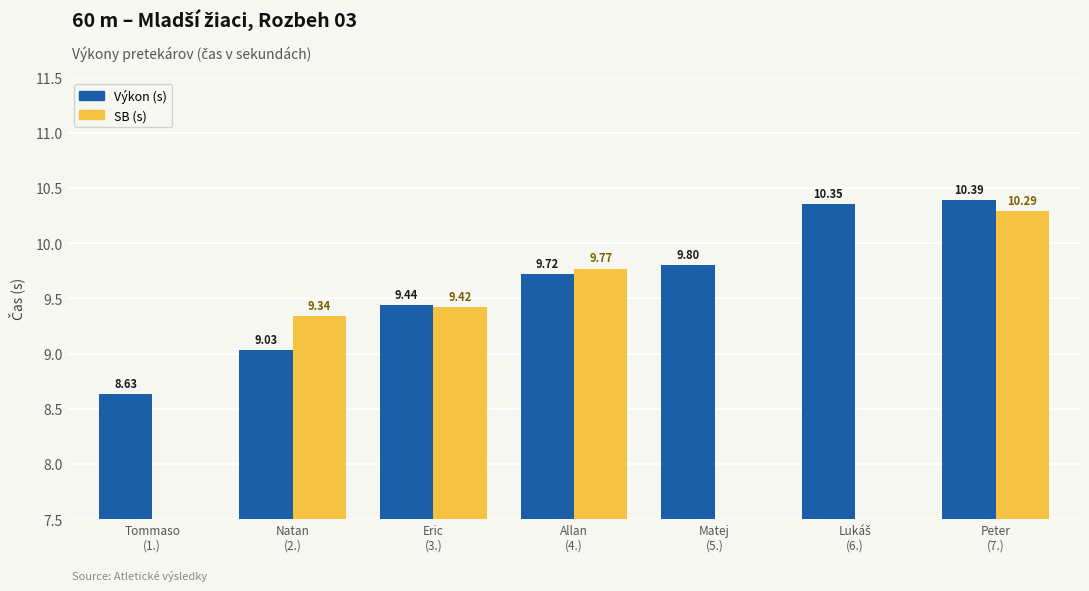

The value of SB (s) at Peter
(7.) is 14.7. True or false?

False